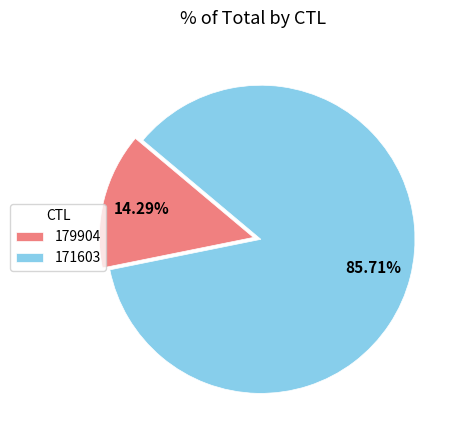

The 171603 slice represents 86% of the pie. True or false?

True